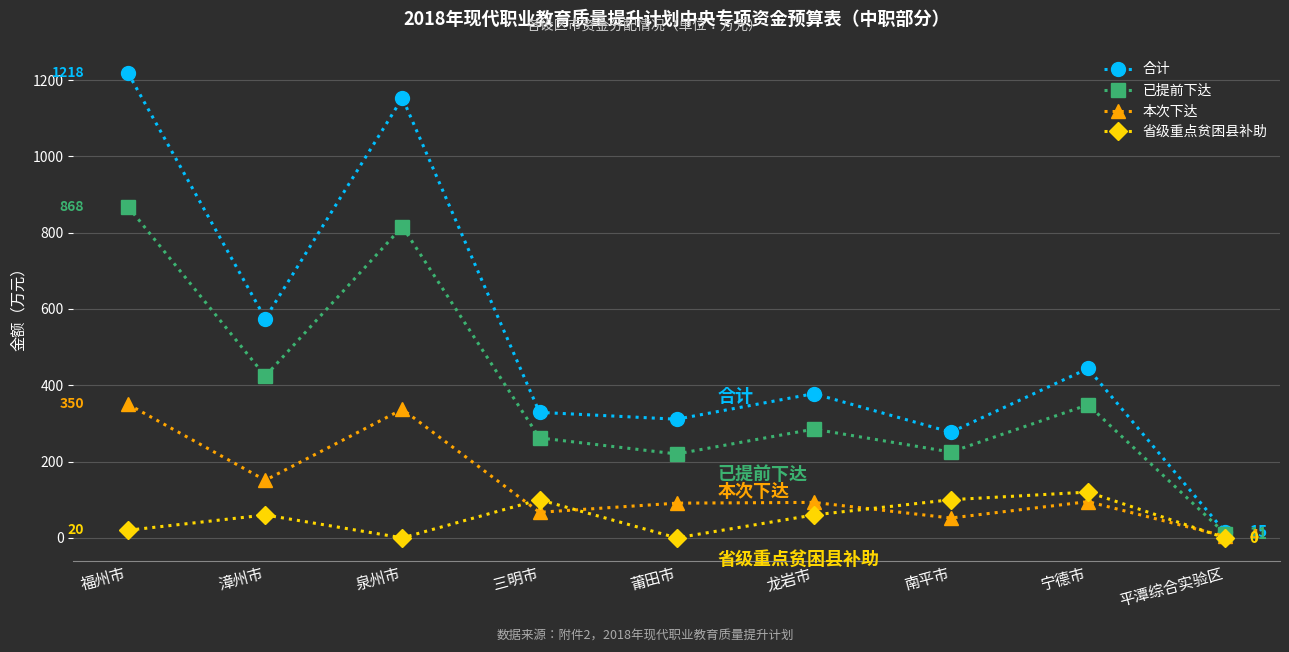

Is it true that 省级重点贫困县补助 equals 64 at 莆田市?

False